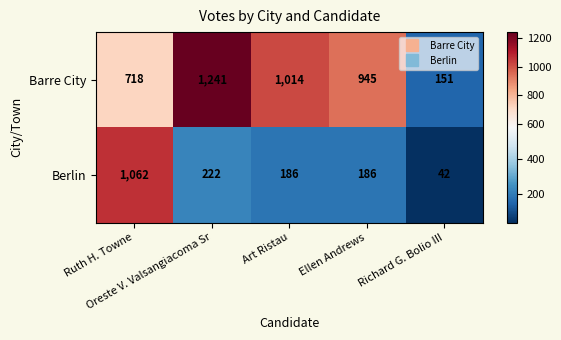

What is the total value across all series at Ruth H. Towne?

1780